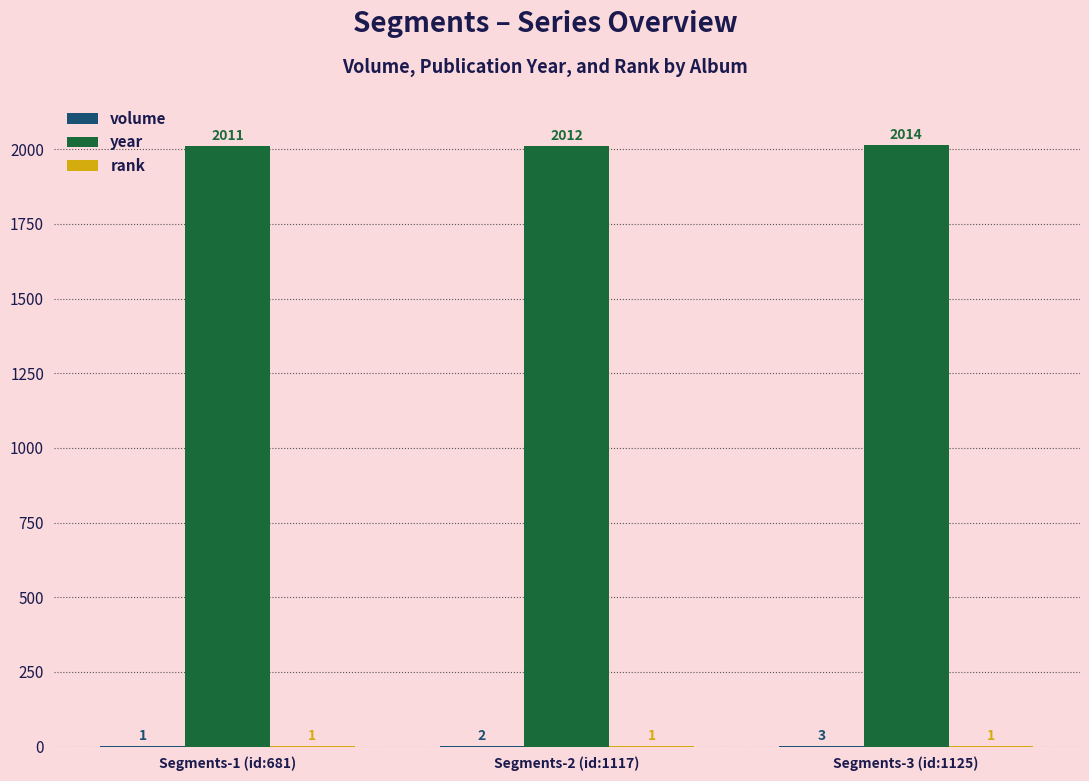

Which series has the largest total across all categories?

year